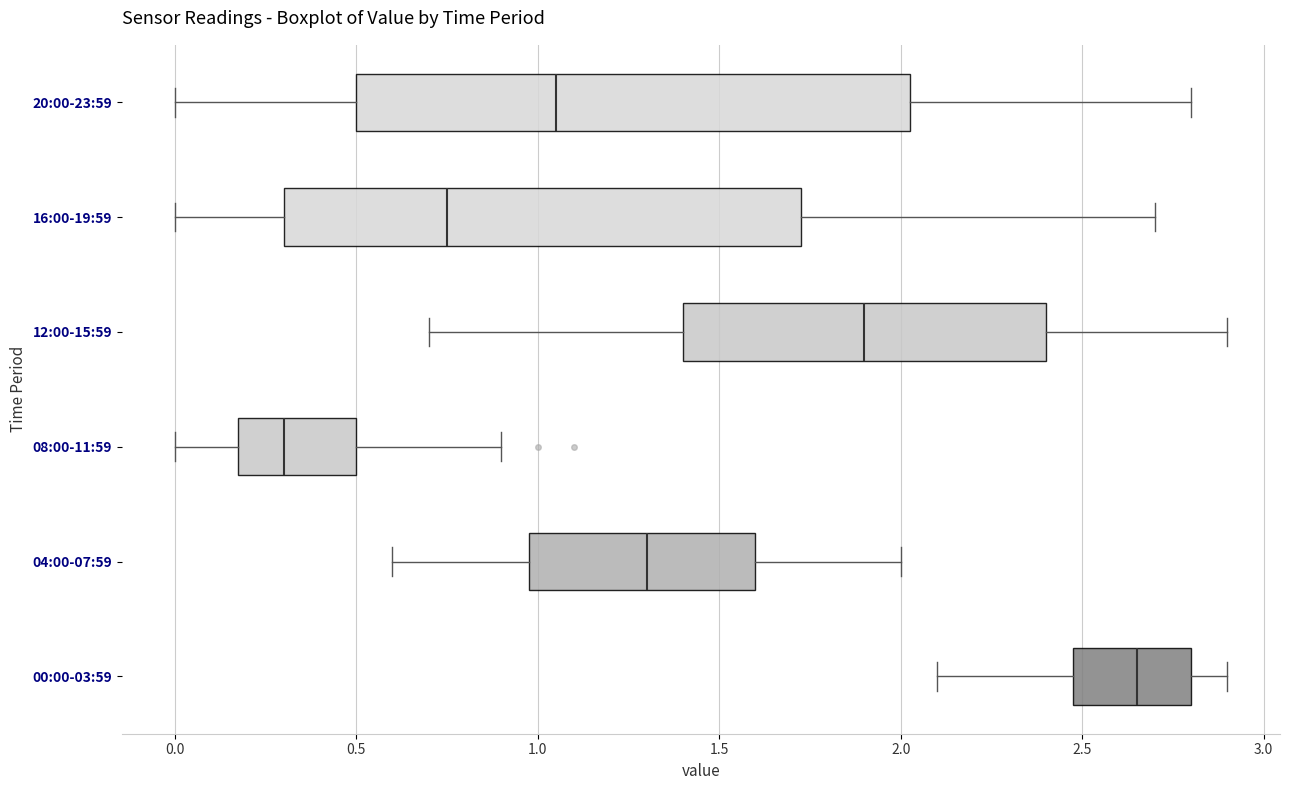

Where is the left edge of the box for 08:00-11:59 on the x-axis? The values are not printed on the chart, so give them approximately, as read against the axis.

0.20